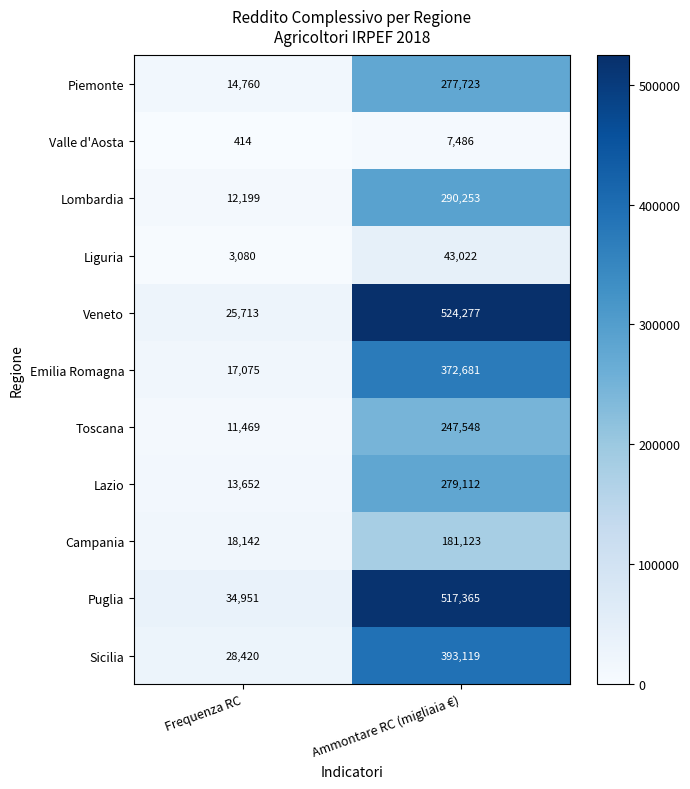

Where is Toscana nearest to the value 129508?

Frequenza RC